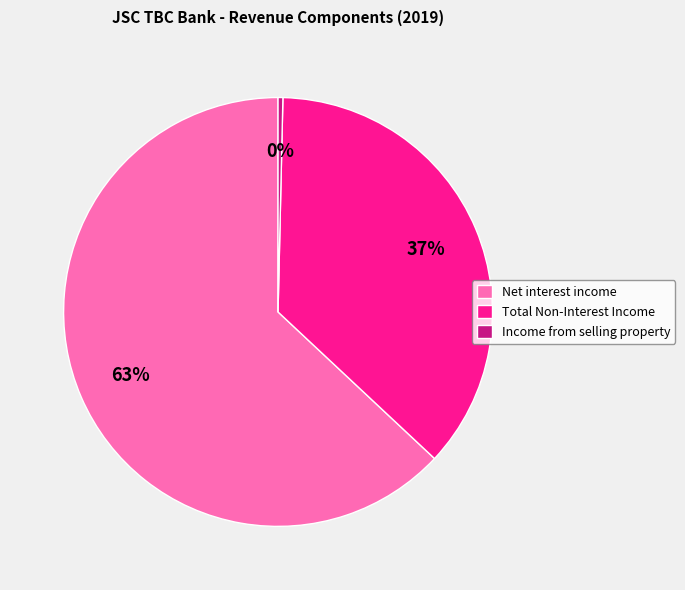

What is the majority slice?

Net interest income